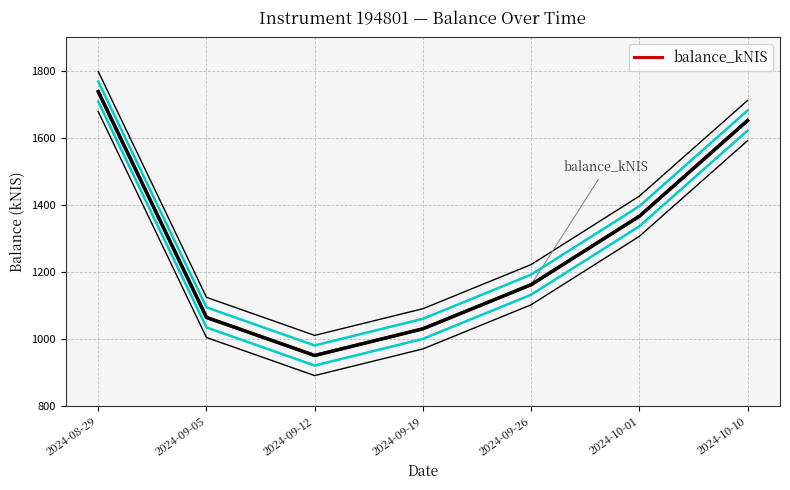

What is the label of the 1st point from the right?

2024-10-10